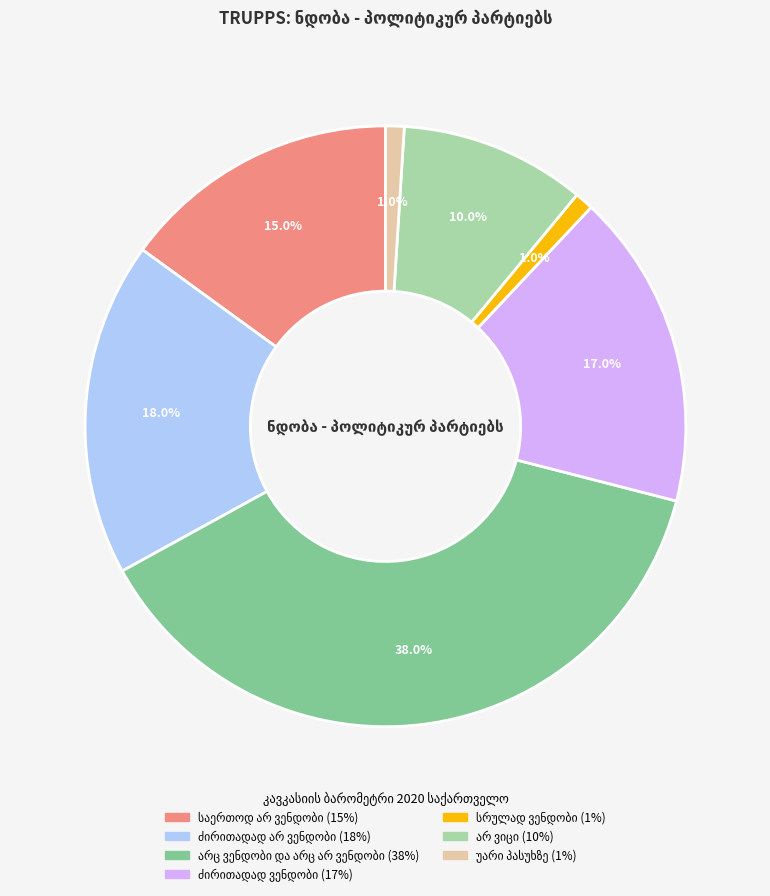

Is there a majority slice in this chart?

No